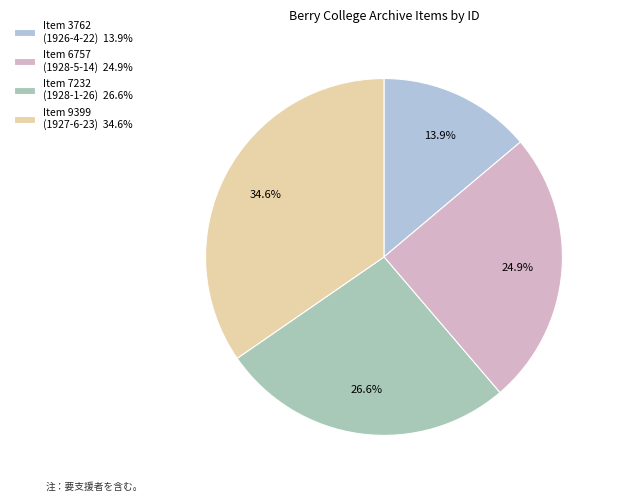

What is the largest slice in the pie chart?

Item 9399
(1927-6-23)